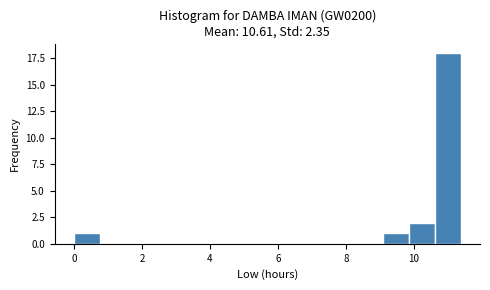

Around what value on the x-axis is the tallest bar? Give the approximate position of its centre, as read against the axis.

11.0